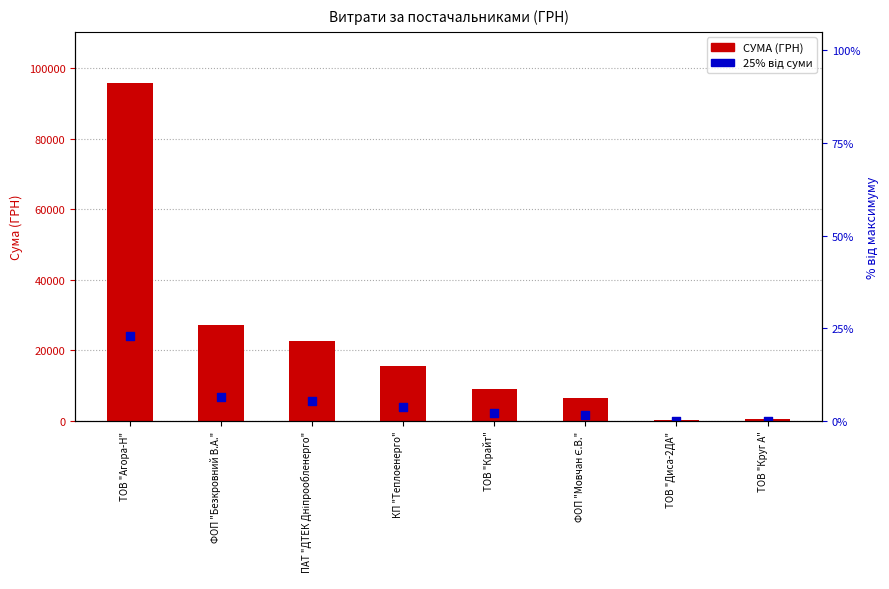

Which series has the largest Y range (max minus min)?

СУМА (ГРН)